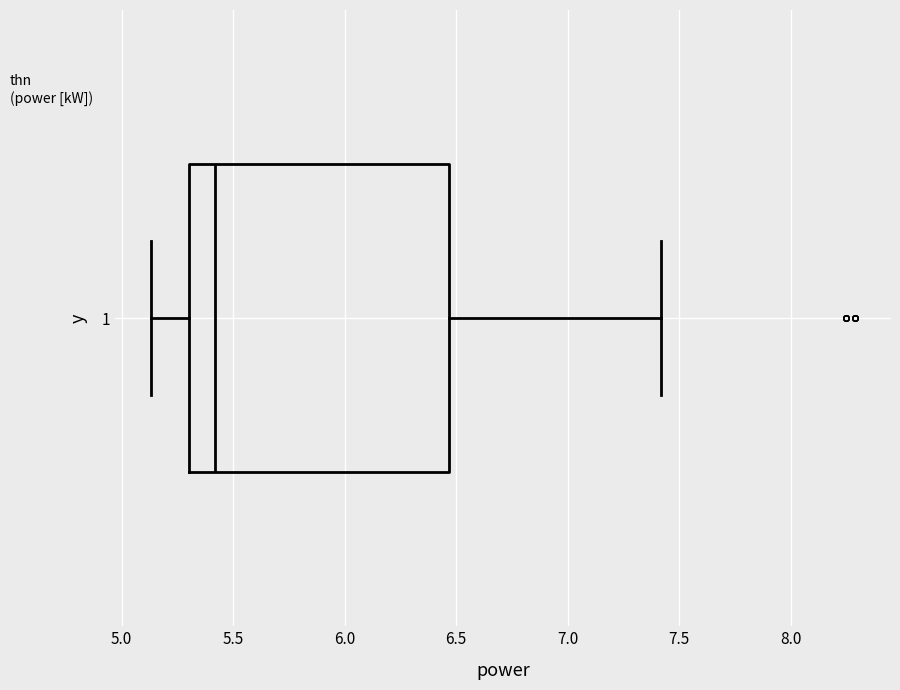

Read this box plot against the x-axis: the position of the median line, the range covered by the box, and the ends of both whiskers. The values are not printed on the chart, so give them approximately, as read against the axis.

median 5.40, box 5.30 to 6.45, whiskers 5.15 to 7.40